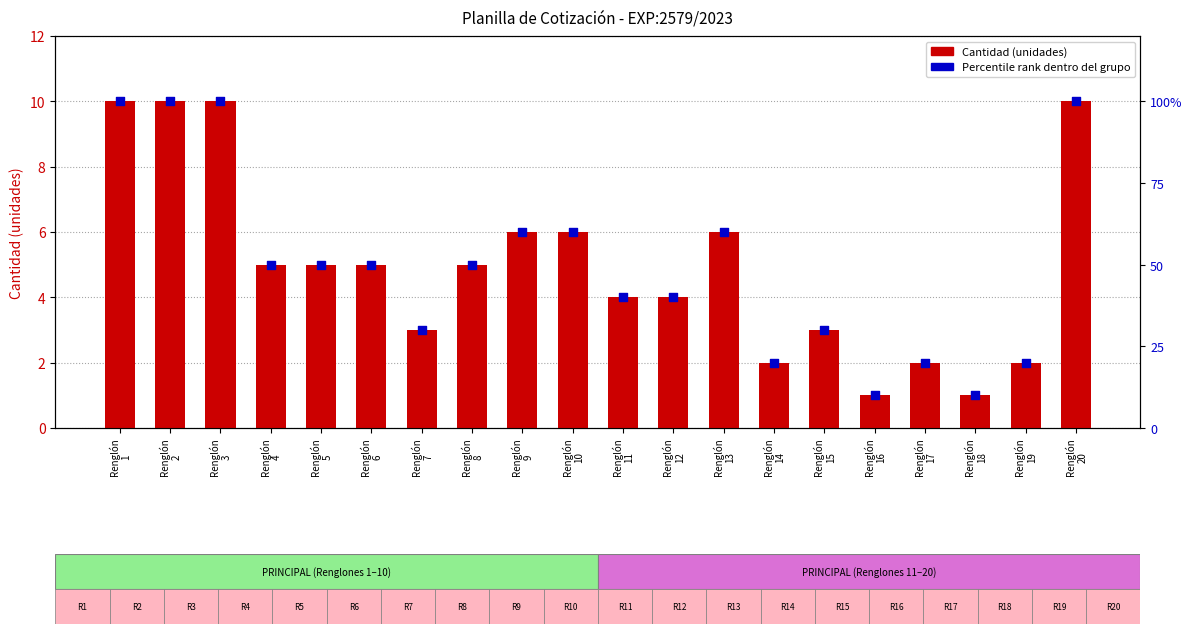

What is the total value across all series at Renglón
19?

22